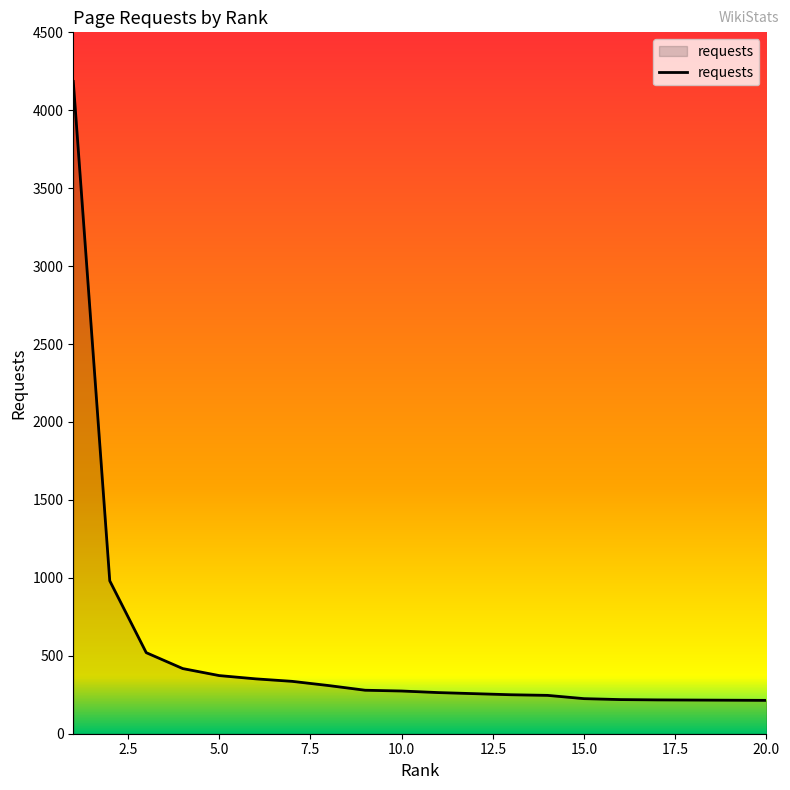

What is the difference between the maximum and minimum values?

3971